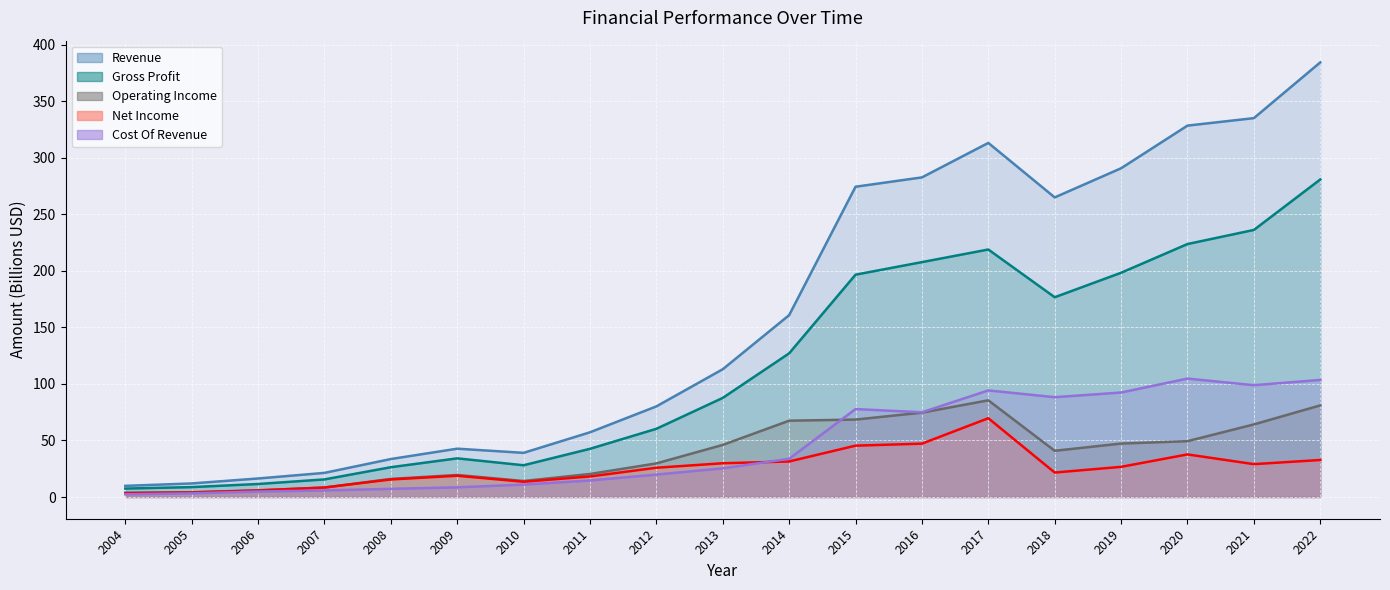

Which series changed the most between 2018 and 2019?

Revenue